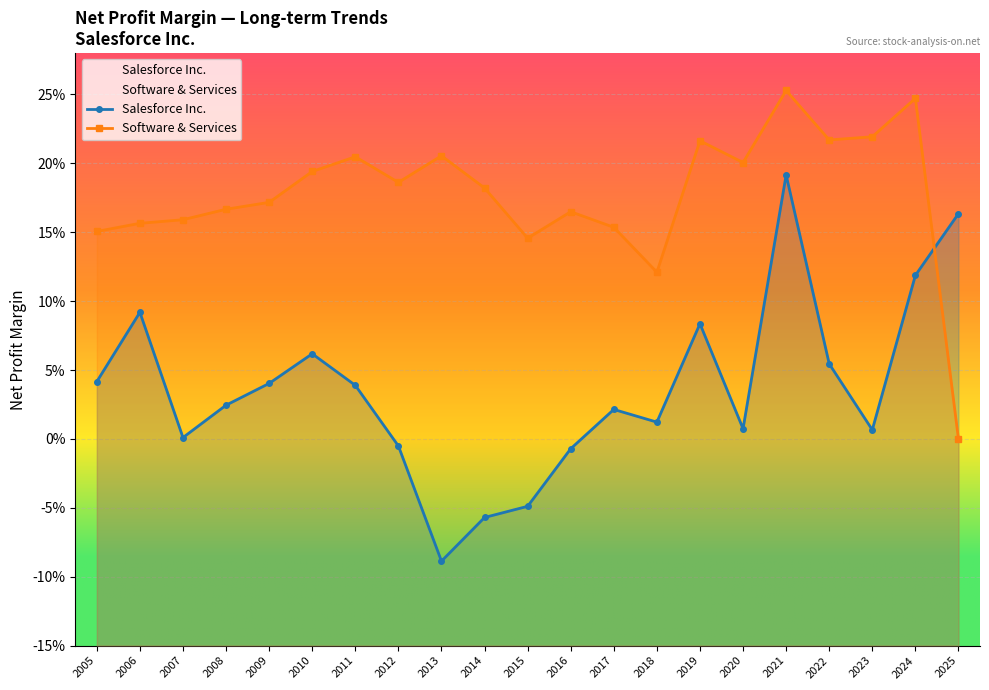

What is the maximum value for Salesforce Inc.?

0.2